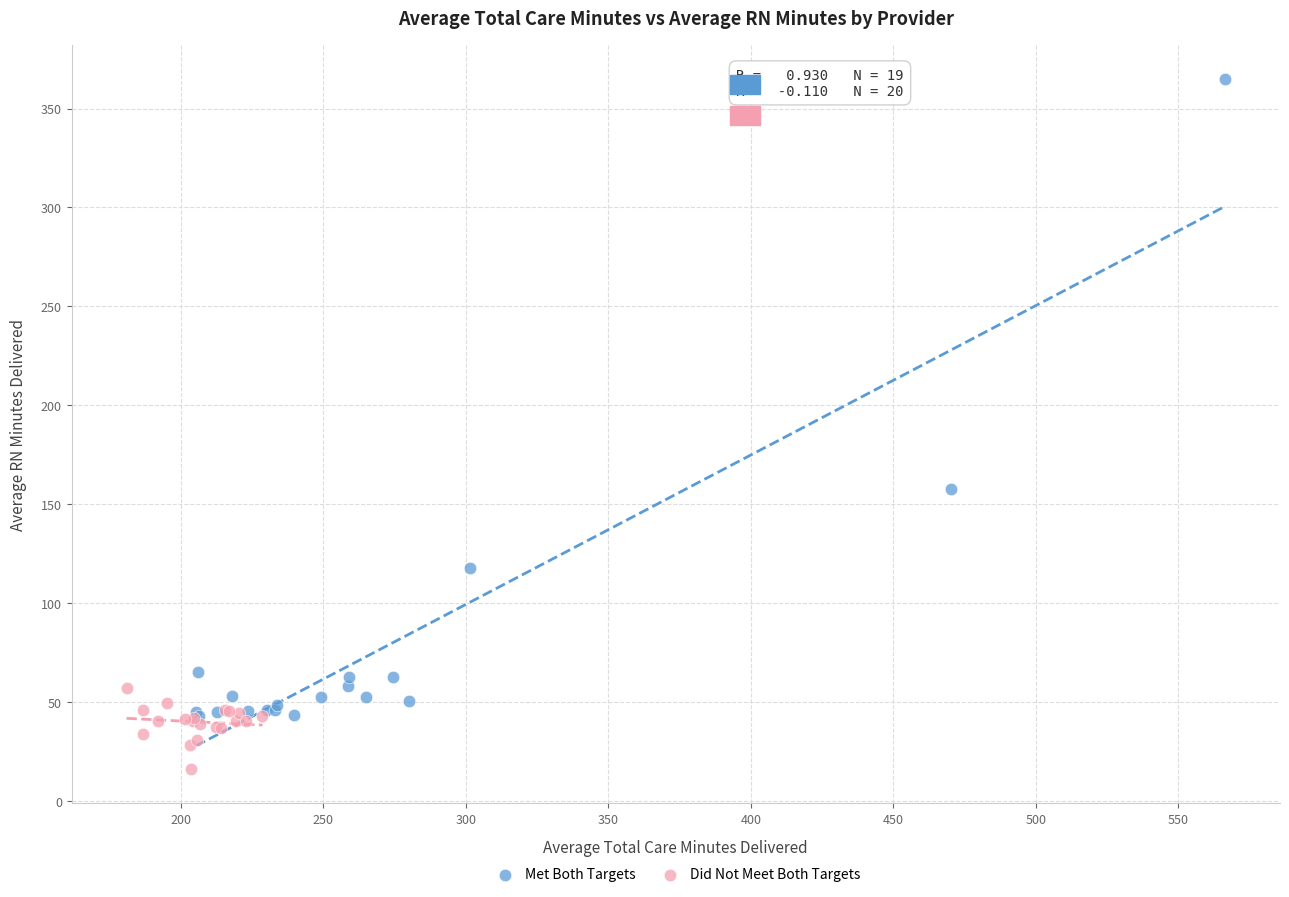

Which series has the widest spread of Y values?

Met Both Targets